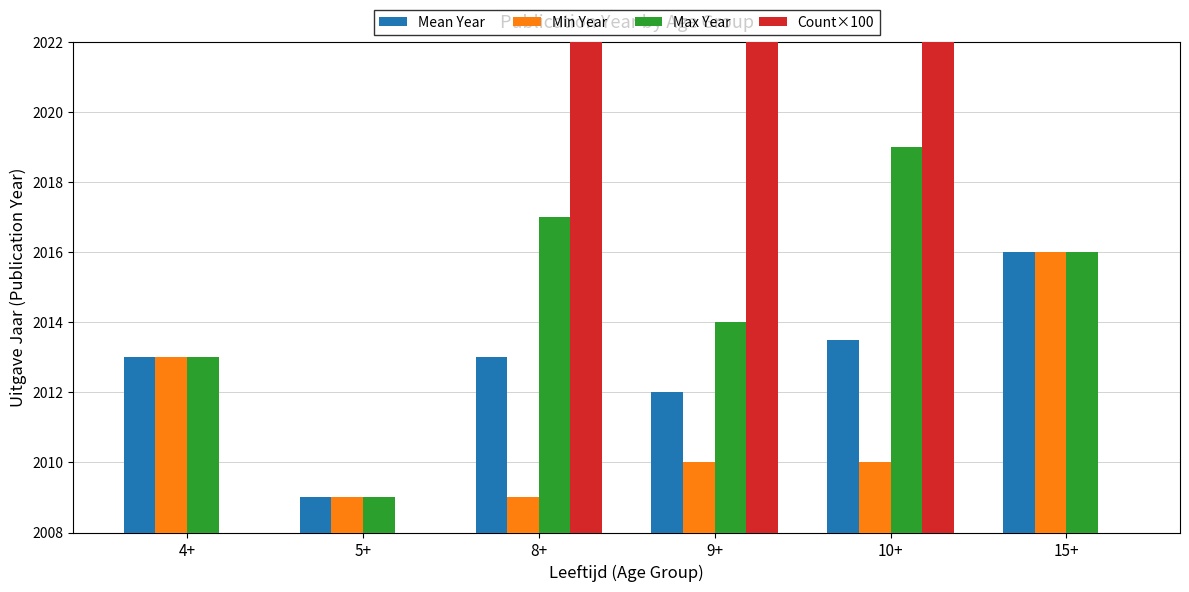

At which label does Min Year reach its minimum?

5+